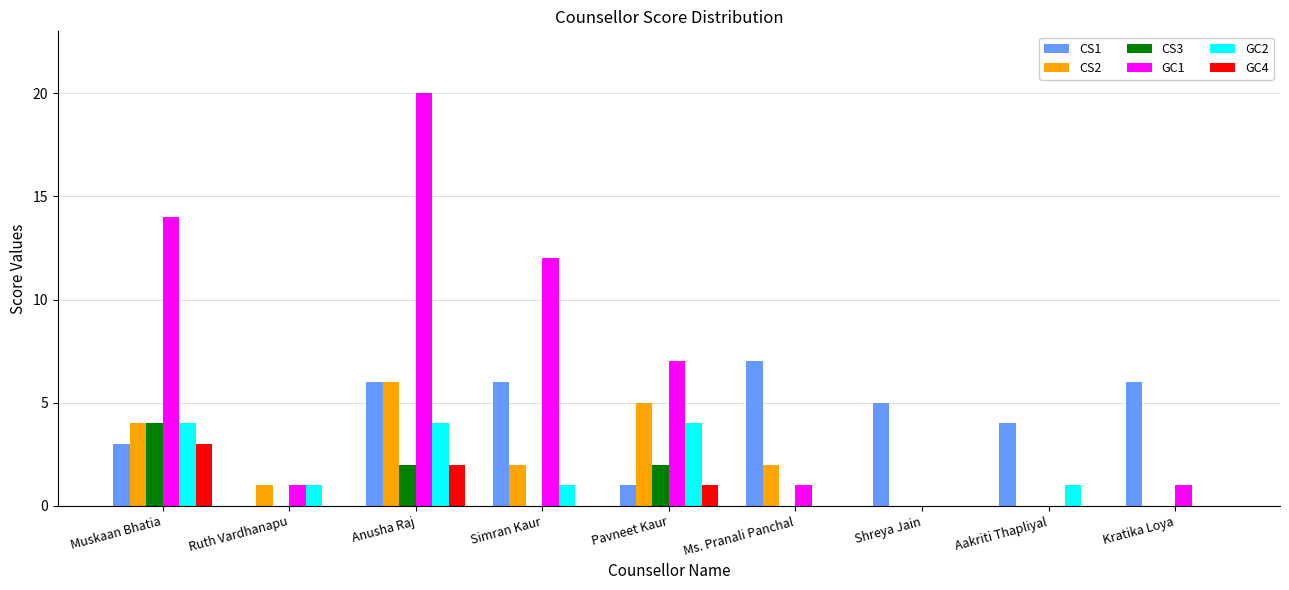

At which category does the chart reach its peak across all series?

Anusha Raj